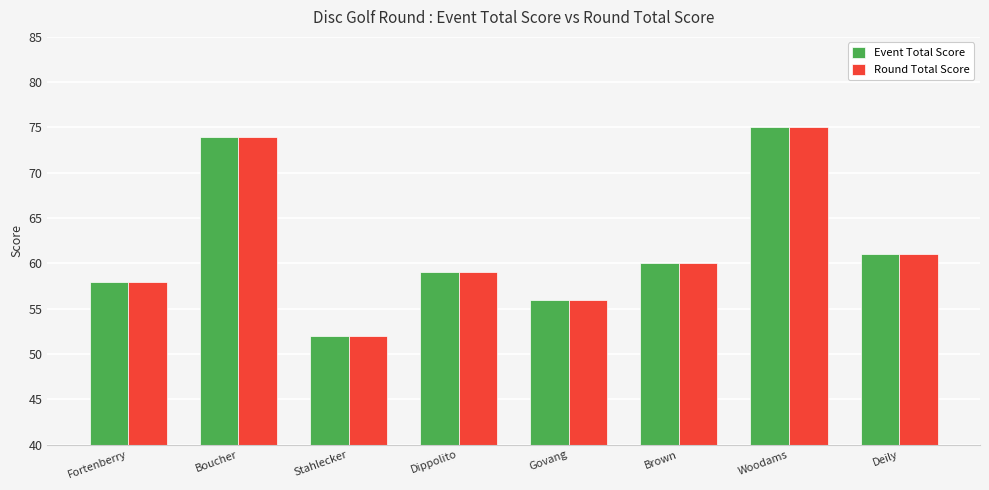

Reading right to left, list all the values displayed in this chart.

Event Total Score: 61	75	60	56	59	52	74	58
Round Total Score: 61	75	60	56	59	52	74	58